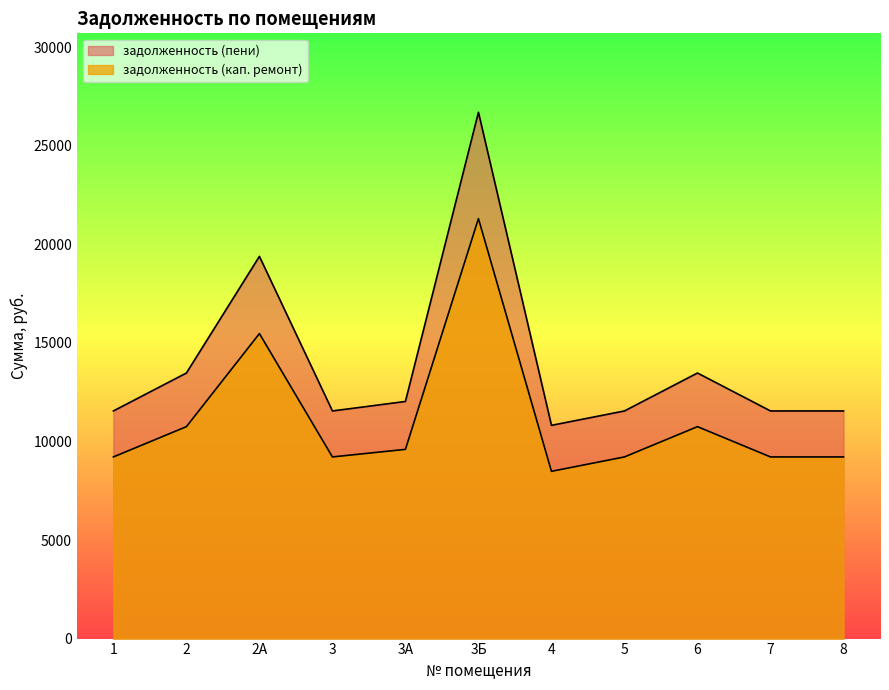

Rank the series by their average value, from highest to lowest.

задолженность (пени), задолженность (кап. ремонт)